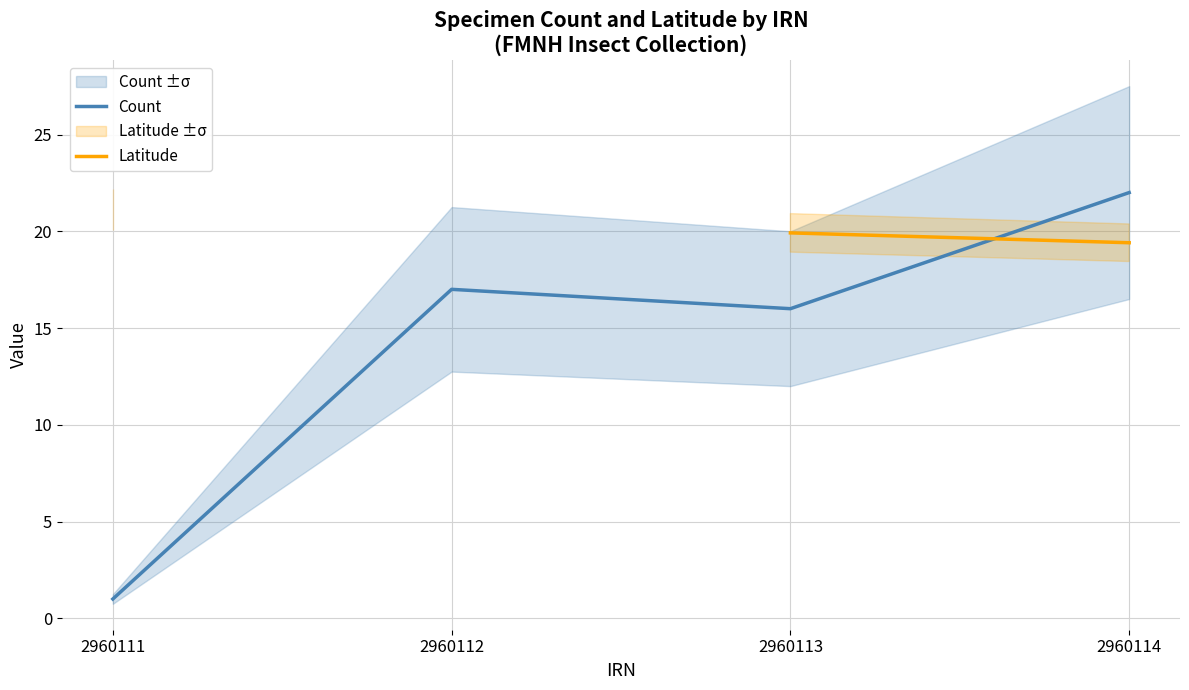

The Count series shows 11.5 at 2960112. True or false?

False